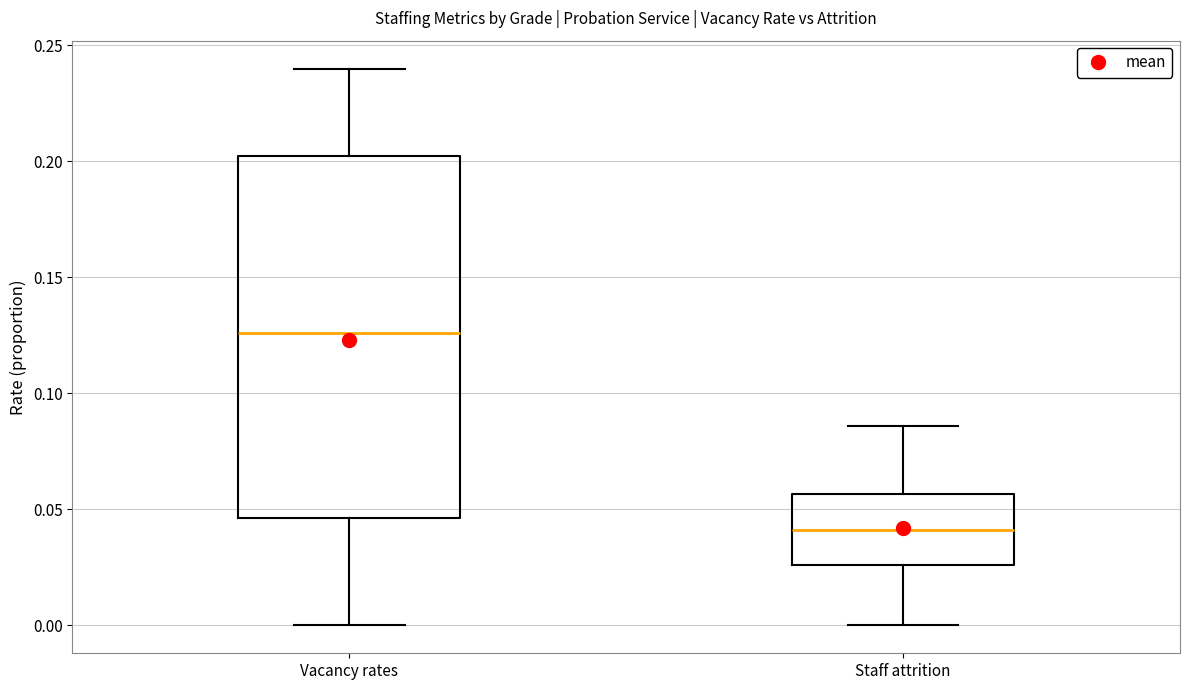

Reading left to right, read every box against the y-axis: the position of its median line, the range the box covers, and the ends of its whiskers. The values are not printed on the chart, so give them approximately, as read against the axis.

Vacancy rates: median 0.125, box 0.045 to 0.205, whiskers 0.000 to 0.240
Staff attrition: median 0.040, box 0.025 to 0.055, whiskers 0.000 to 0.085